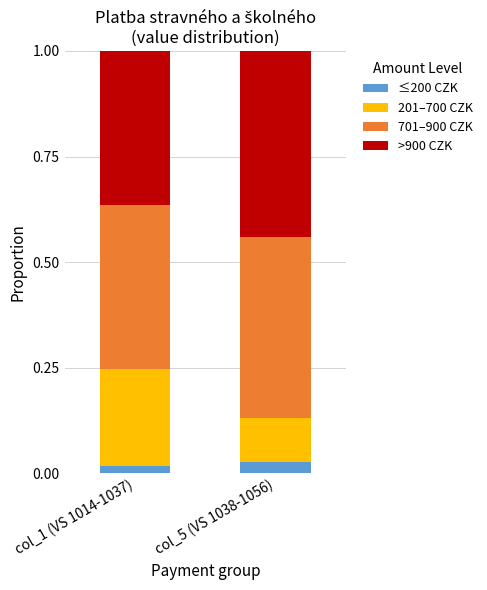

At col_5 (VS 1038-1056), list the series in order from smallest to largest.

≤200 CZK, 201–700 CZK, 701–900 CZK, >900 CZK